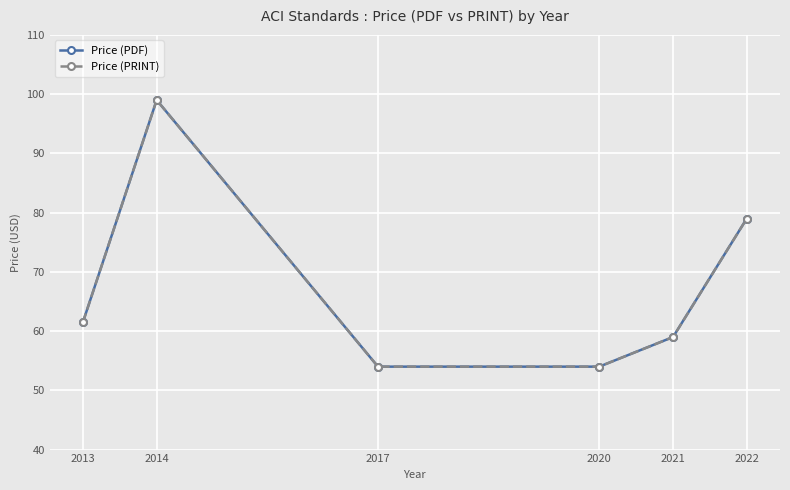

At which category is the sum across all series the highest?

2014